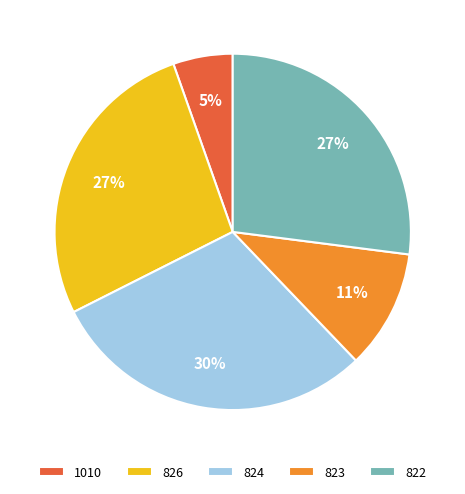

What is the largest slice in the pie chart?

824